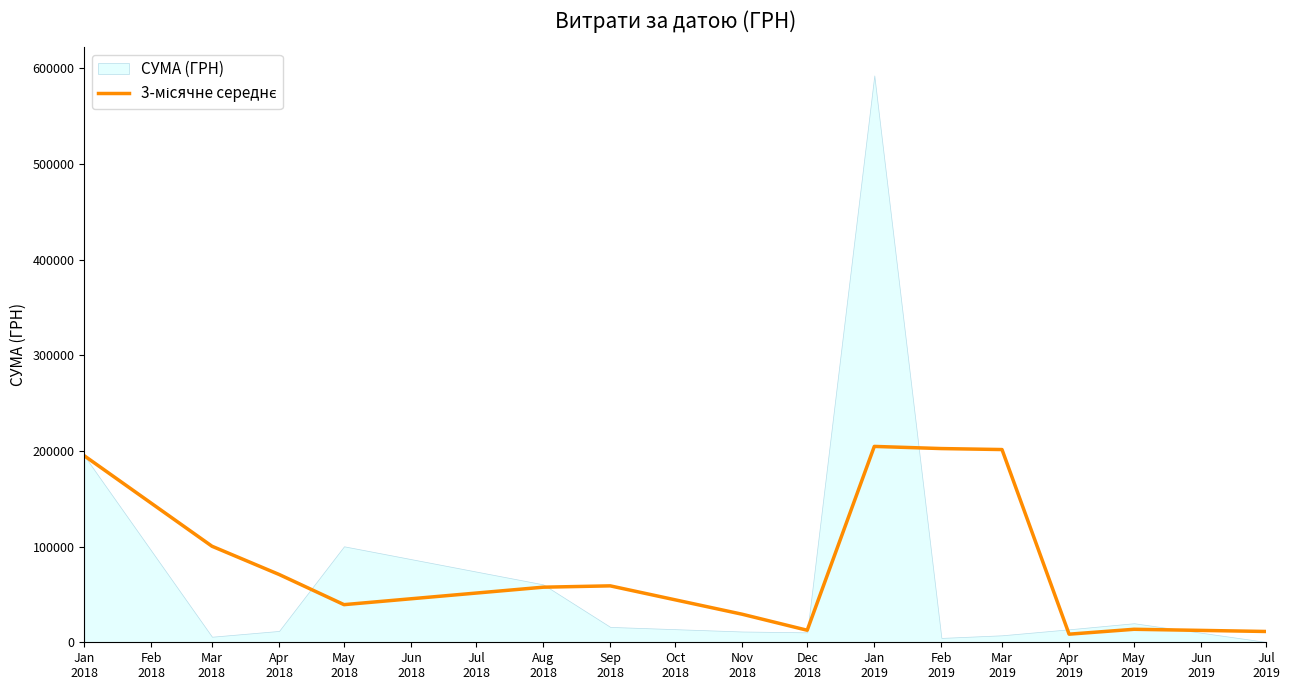

True or false: the data shows 11194.1 at May 2018.

False